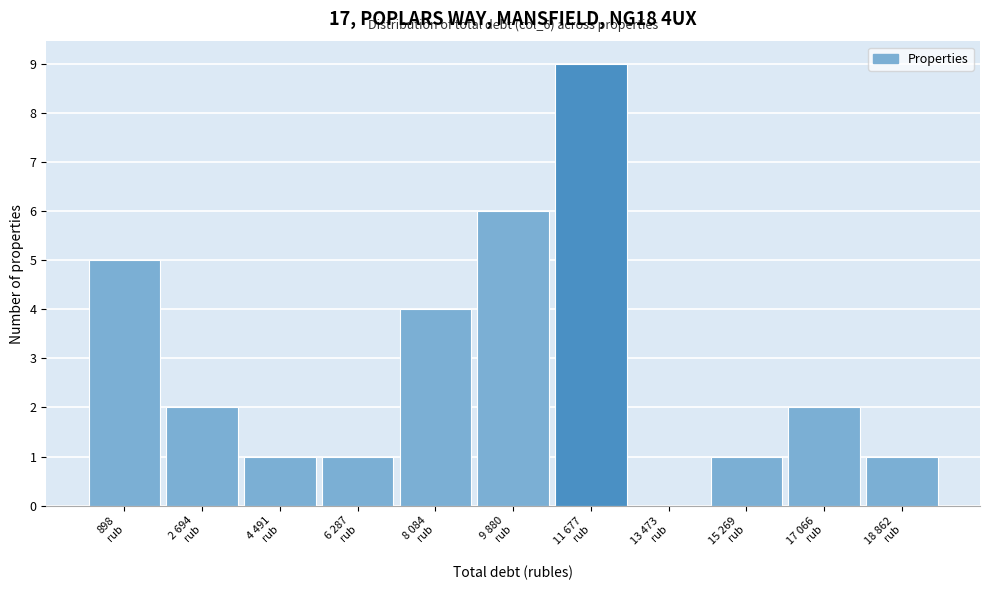

What is the greatest value displayed?

9